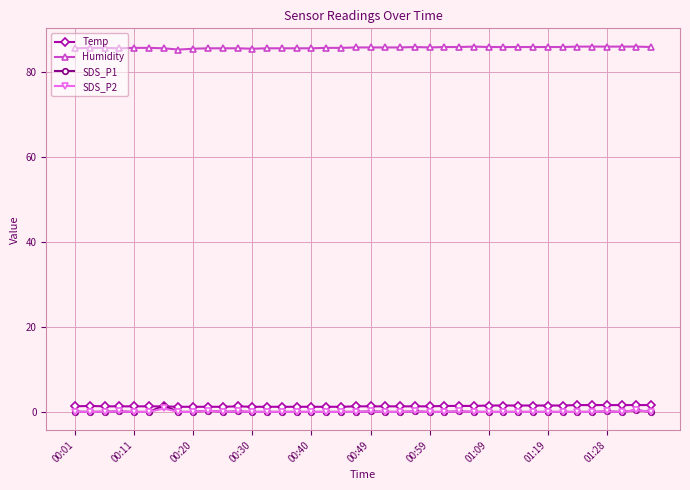

True or false: Humidity and SDS_P2 intersect in this chart.

False